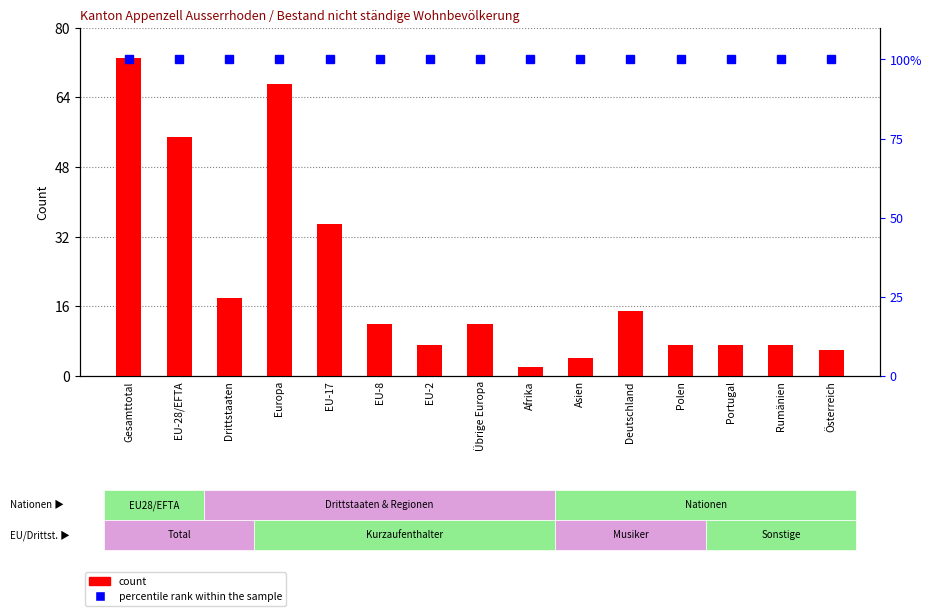

What is the highest value of the count series?

73